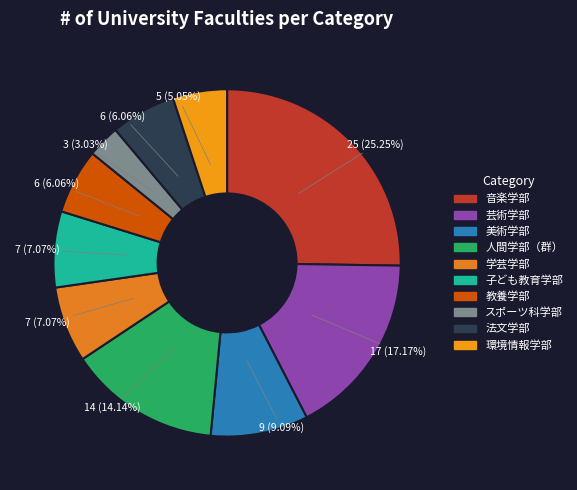

Is it true that スポーツ科学部 is 15% of the pie?

False